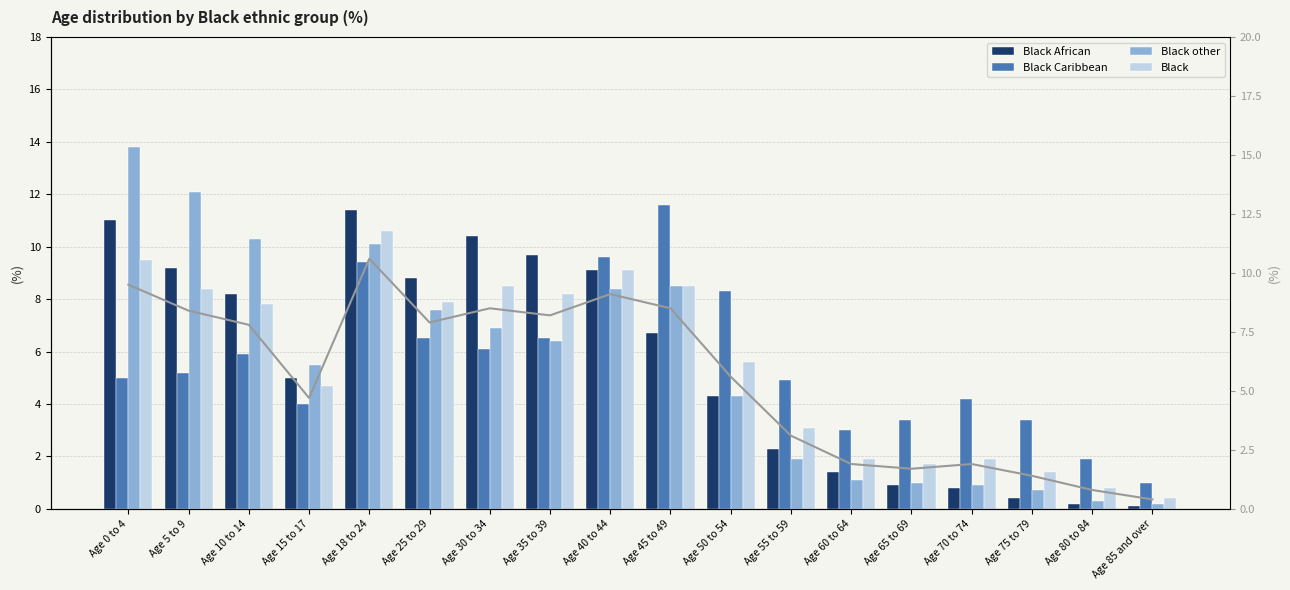

Is it true that Black other equals 7.6 at Age 25 to 29?

True